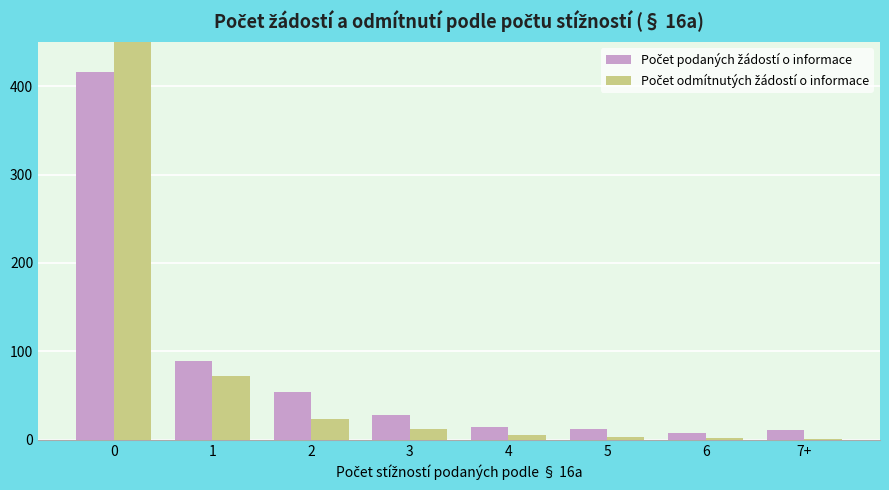

How many data points in Počet podaných žádostí o informace are above 28?

3